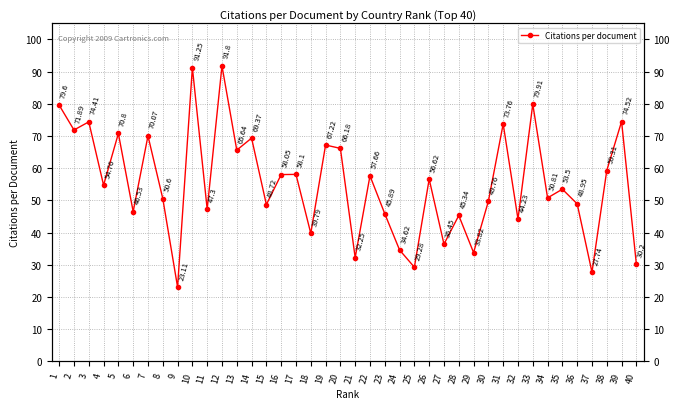

Approximately how many times larger is the value at 37 compared to 15?

0.6